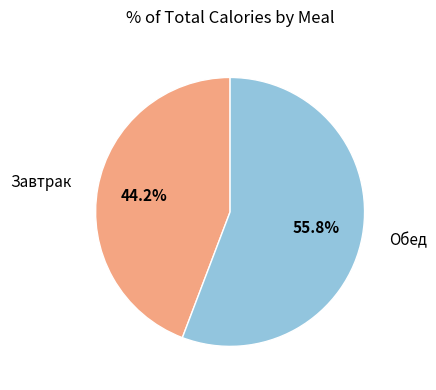

Is there any slice that represents more than half of the pie?

Yes